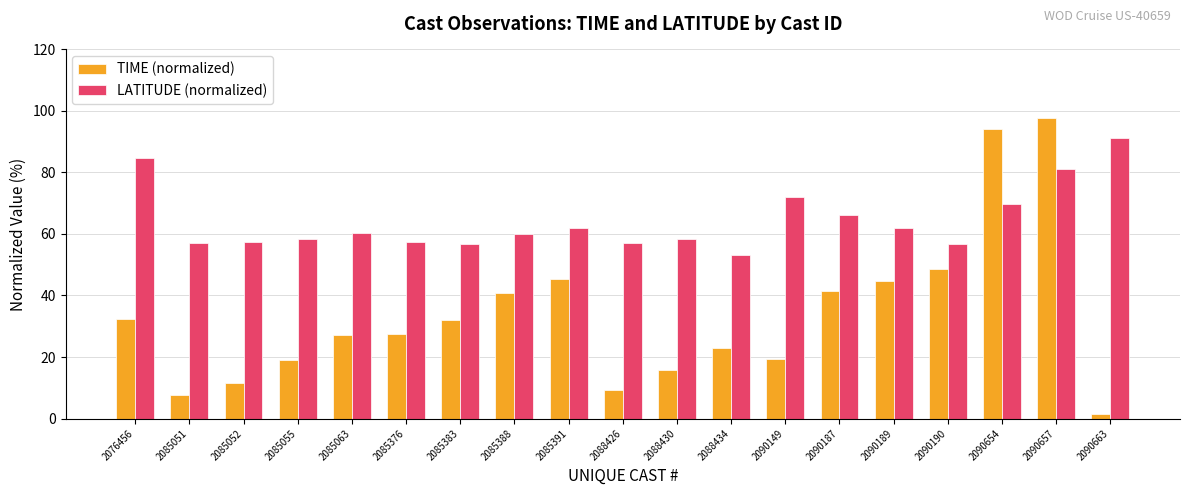

Which series has the widest spread of values?

TIME (normalized)